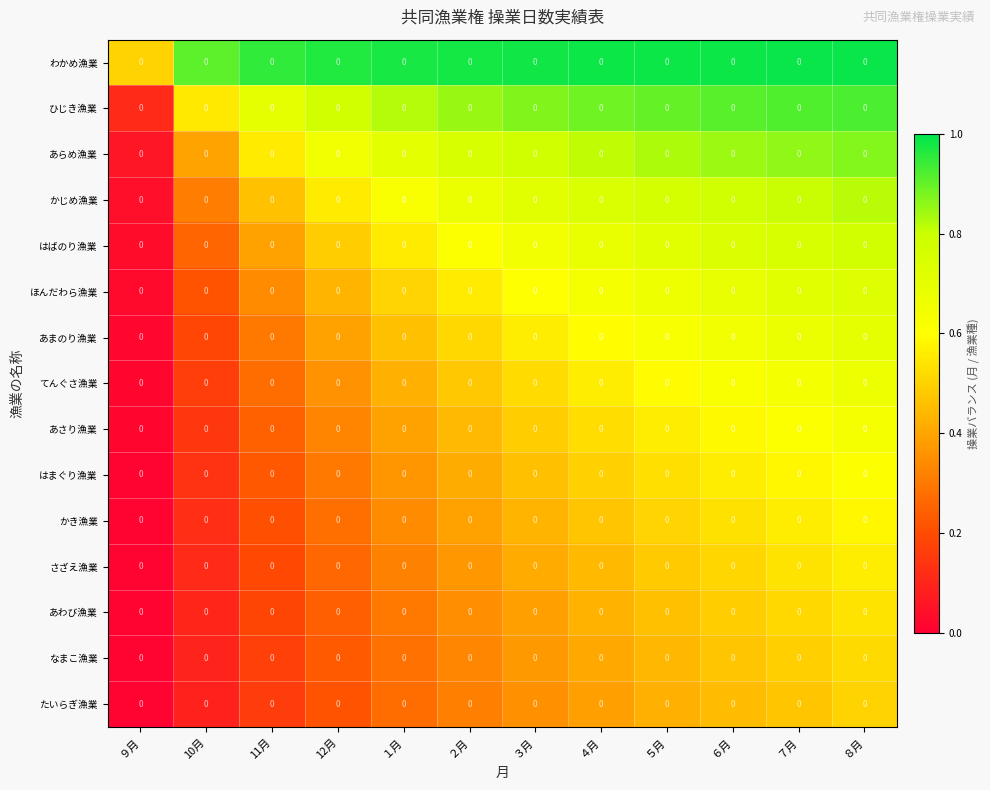

Which series has the largest total across all categories?

わかめ漁業